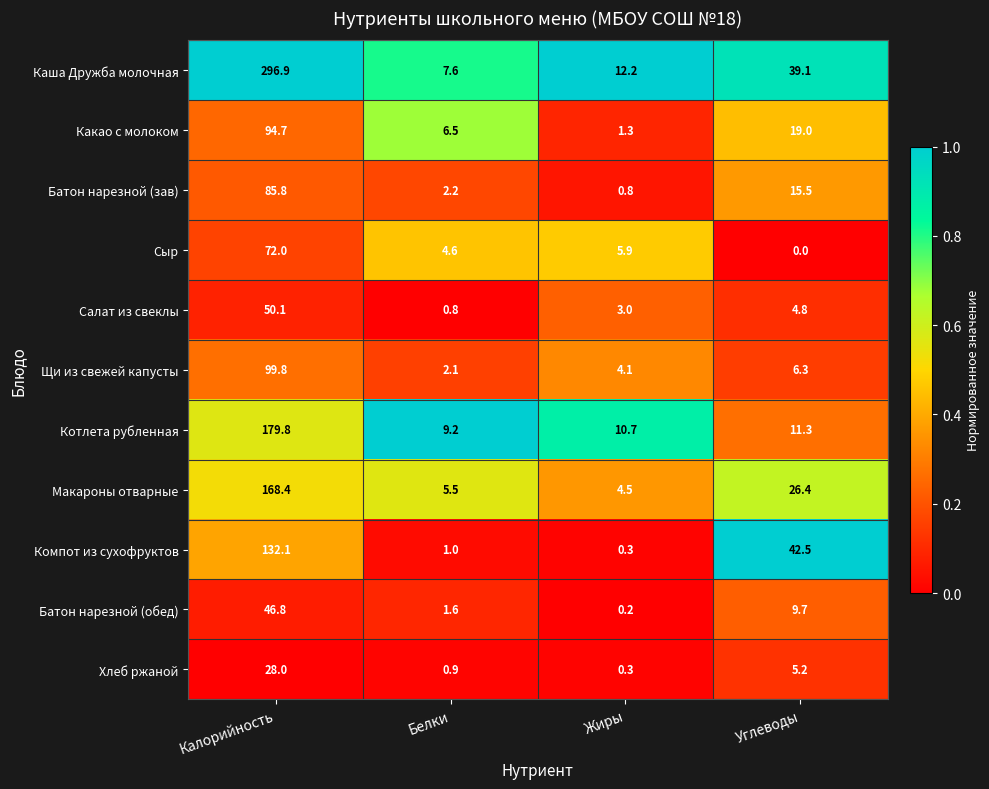

Where does the Батон нарезной (зав) series first go above 15?

Калорийность